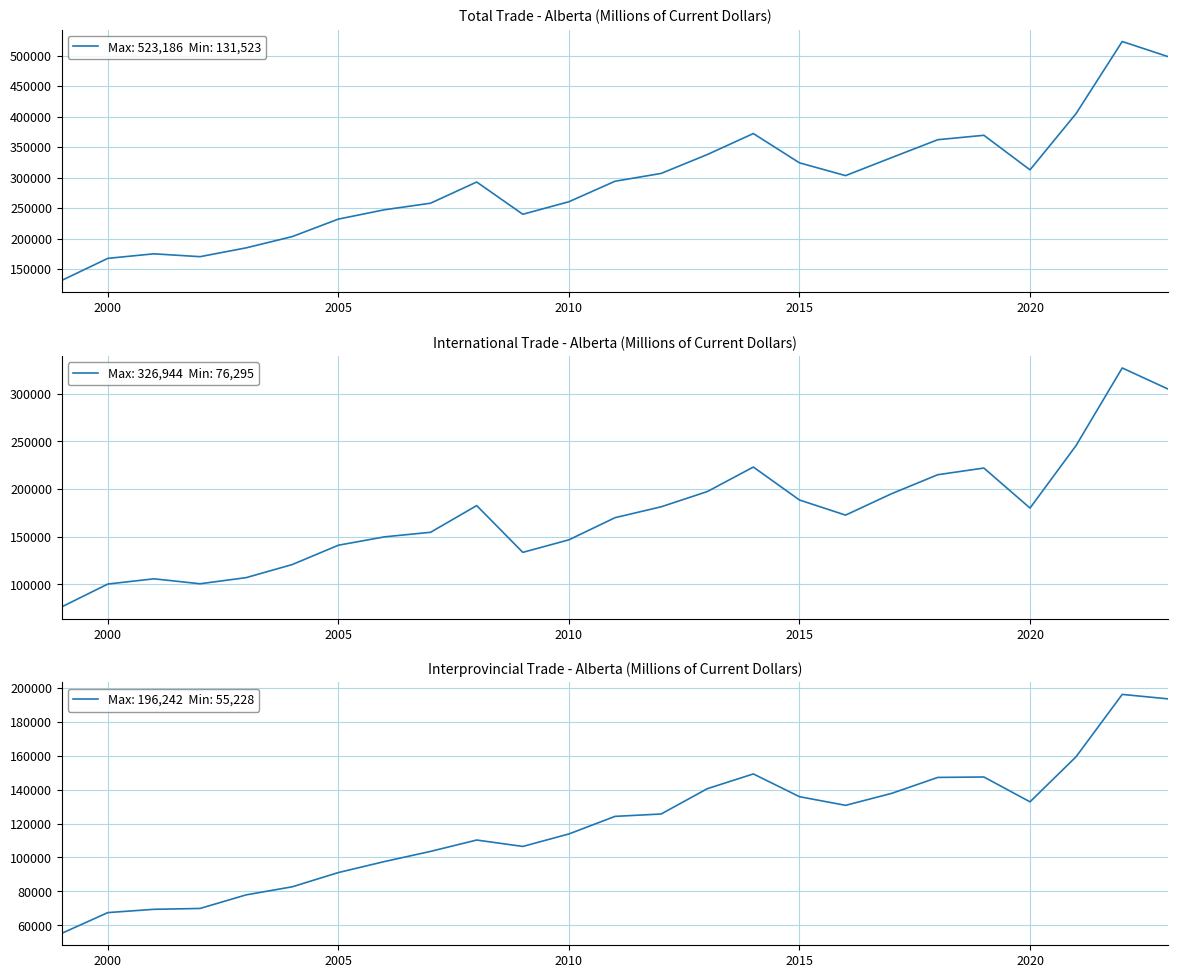

Rank the series by their maximum value, from lowest to highest.

Interprovincial, International, Total trade